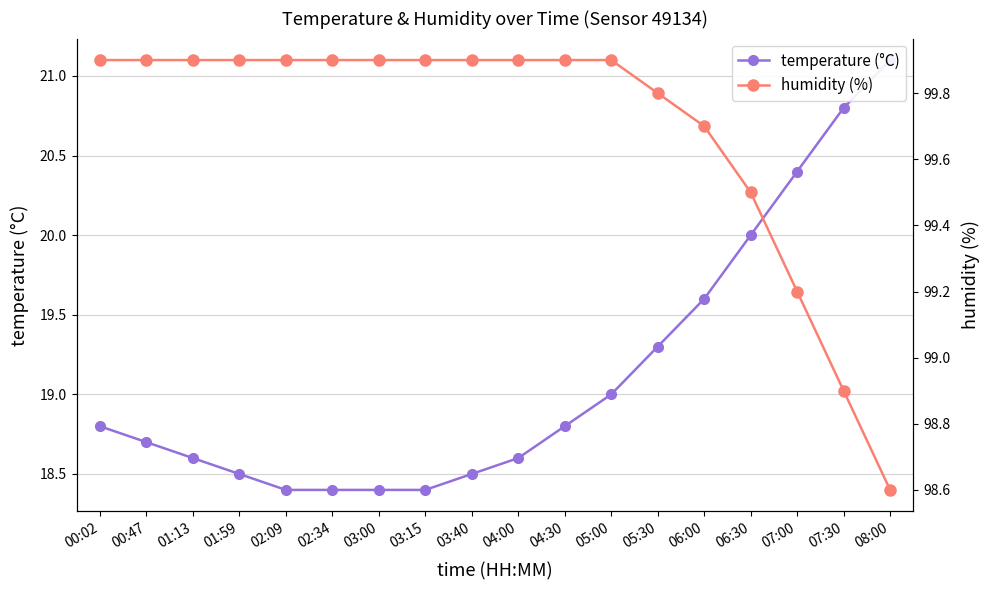

What is the smallest value displayed?

18.4